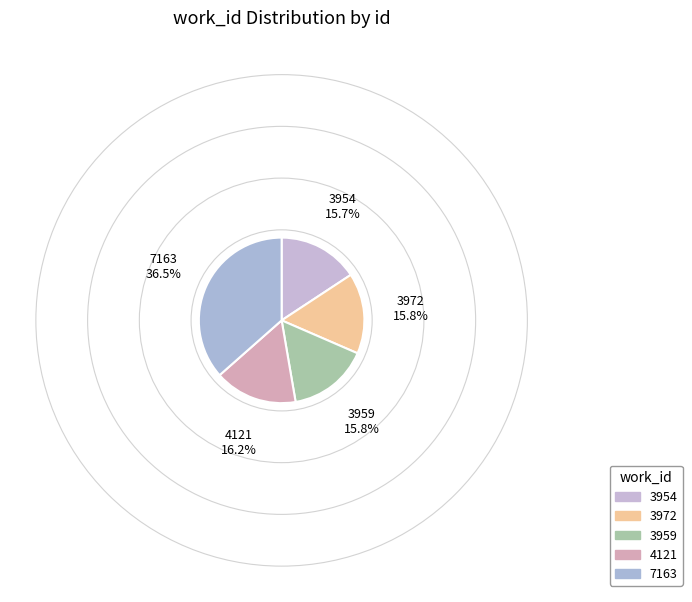

Does 3972 represent more than half of the total?

No